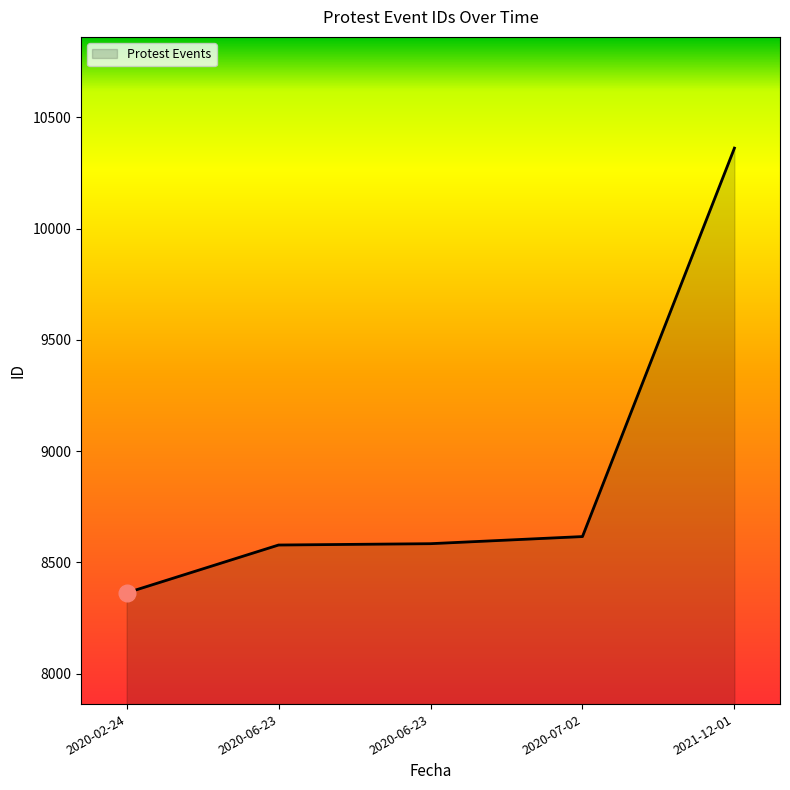

List the labels in order of value, smallest first.

2020-02-24, 2020-06-23, 2020-06-23, 2020-07-02, 2021-12-01